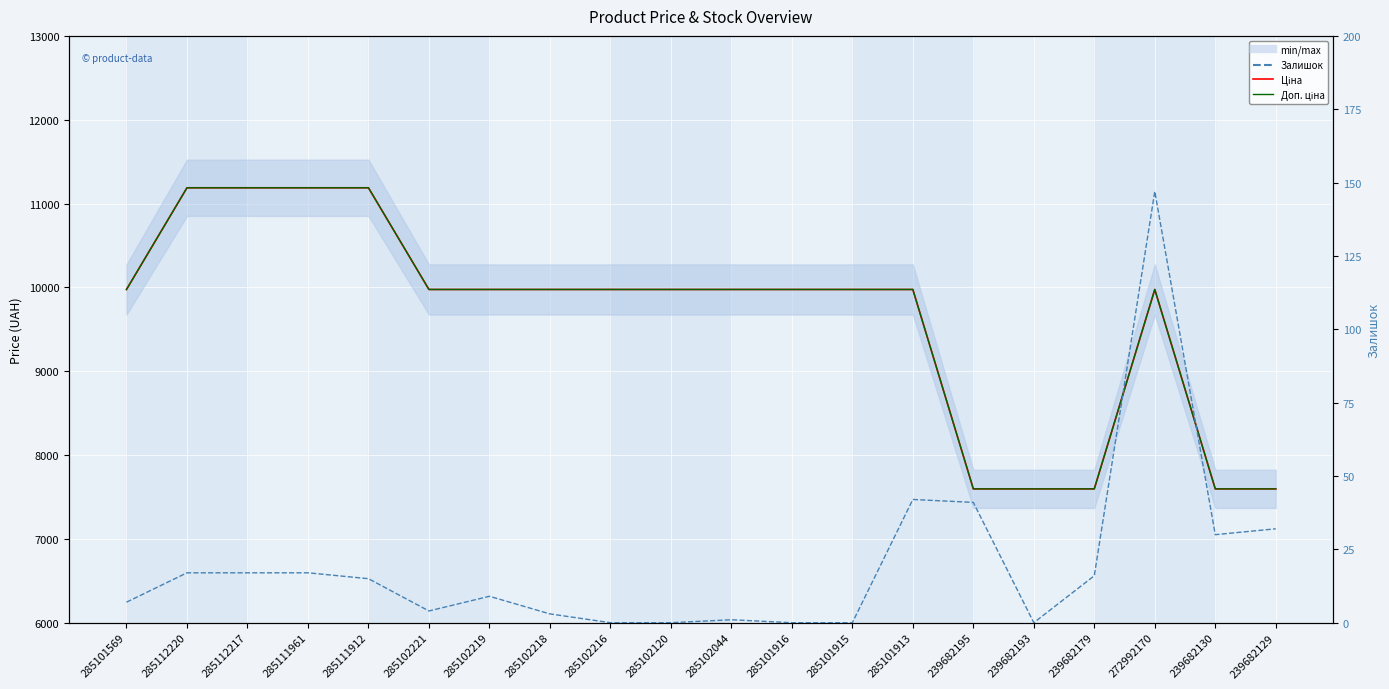

Rank the categories by Ціна value from lowest to highest.

239682195, 239682193, 239682179, 239682130, 239682129, 285101569, 285102221, 285102219, 285102218, 285102216, 285102120, 285102044, 285101916, 285101915, 285101913, 272992170, 285112220, 285112217, 285111961, 285111912